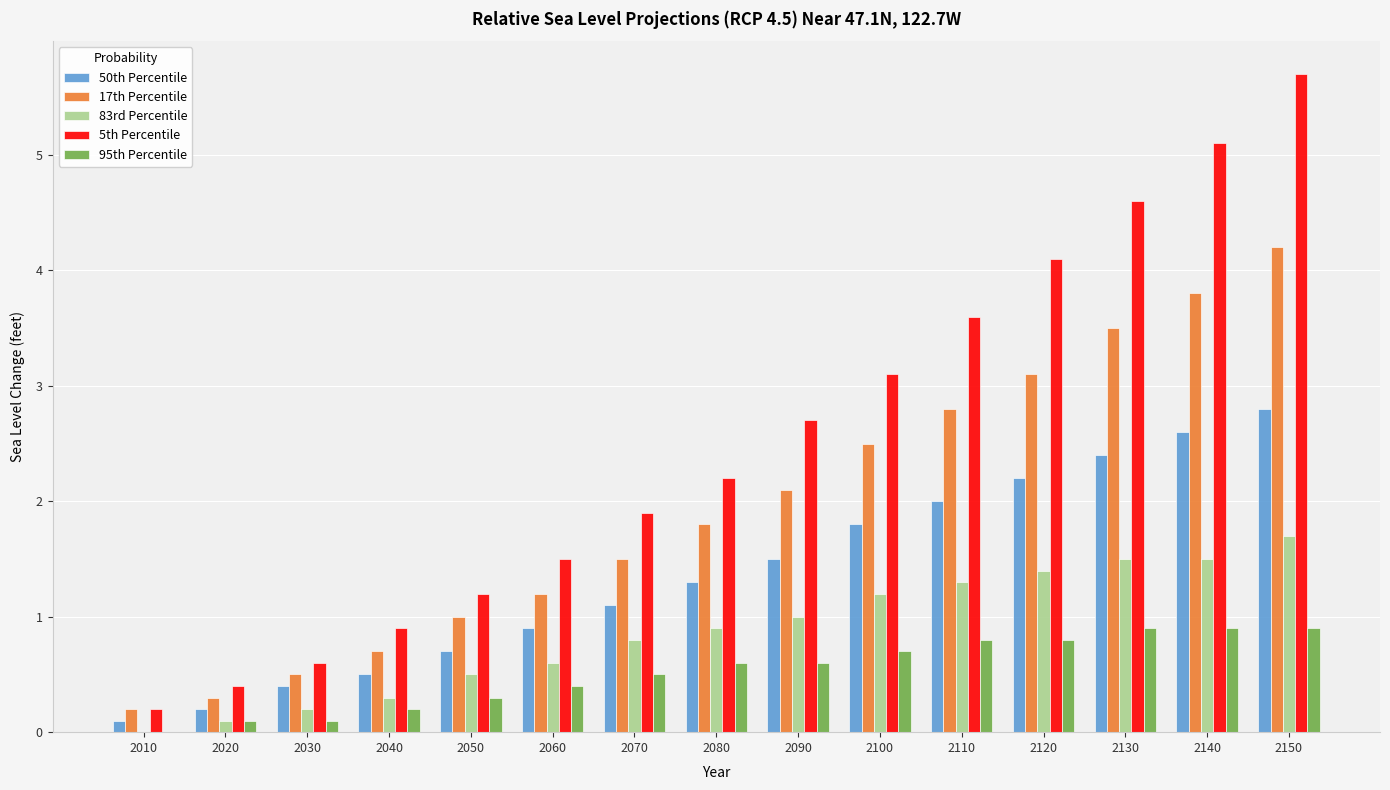

Reading left to right, list all the values displayed in this chart.

50th Percentile: 2010=0.1	2020=0.2	2030=0.4	2040=0.5	2050=0.7	2060=0.9	2070=1.1	2080=1.3	2090=1.5	2100=1.8	2110=2.0	2120=2.2	2130=2.4	2140=2.6	2150=2.8
17th Percentile: 2010=0.2	2020=0.3	2030=0.5	2040=0.7	2050=1.0	2060=1.2	2070=1.5	2080=1.8	2090=2.1	2100=2.5	2110=2.8	2120=3.1	2130=3.5	2140=3.8	2150=4.2
83rd Percentile: 2010=0.0	2020=0.1	2030=0.2	2040=0.3	2050=0.5	2060=0.6	2070=0.8	2080=0.9	2090=1.0	2100=1.2	2110=1.3	2120=1.4	2130=1.5	2140=1.5	2150=1.7
5th Percentile: 2010=0.2	2020=0.4	2030=0.6	2040=0.9	2050=1.2	2060=1.5	2070=1.9	2080=2.2	2090=2.7	2100=3.1	2110=3.6	2120=4.1	2130=4.6	2140=5.1	2150=5.7
95th Percentile: 2010=0.0	2020=0.1	2030=0.1	2040=0.2	2050=0.3	2060=0.4	2070=0.5	2080=0.6	2090=0.6	2100=0.7	2110=0.8	2120=0.8	2130=0.9	2140=0.9	2150=0.9